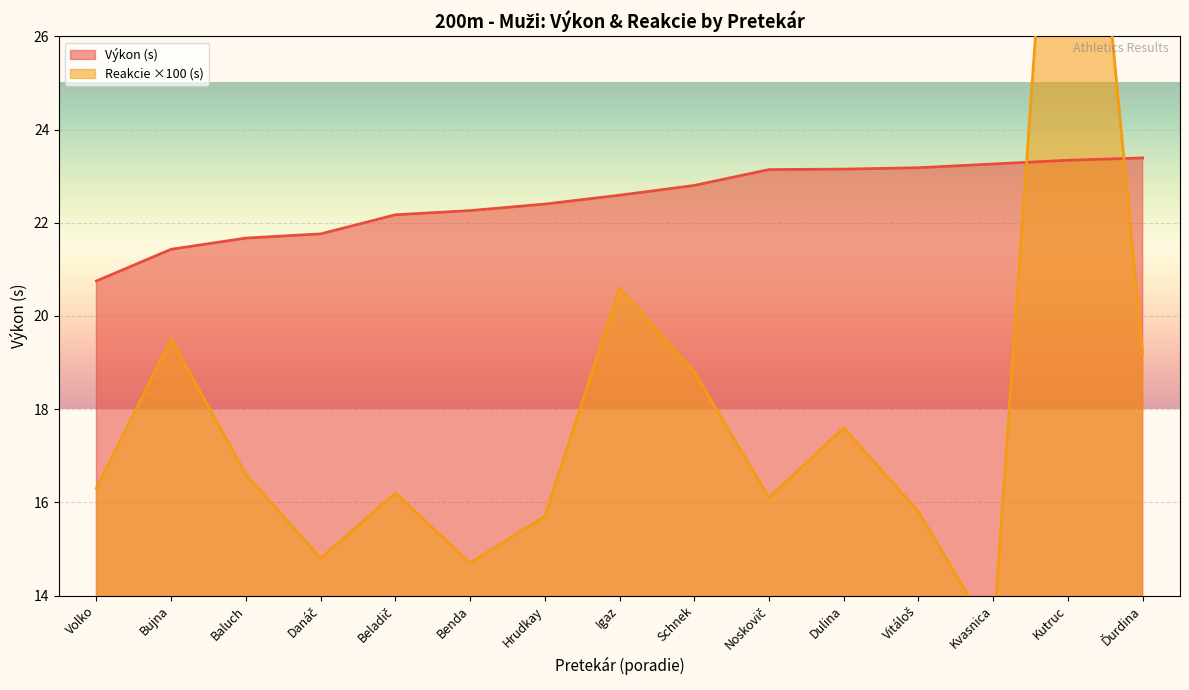

Which series has the largest range (max minus min)?

Reakcie